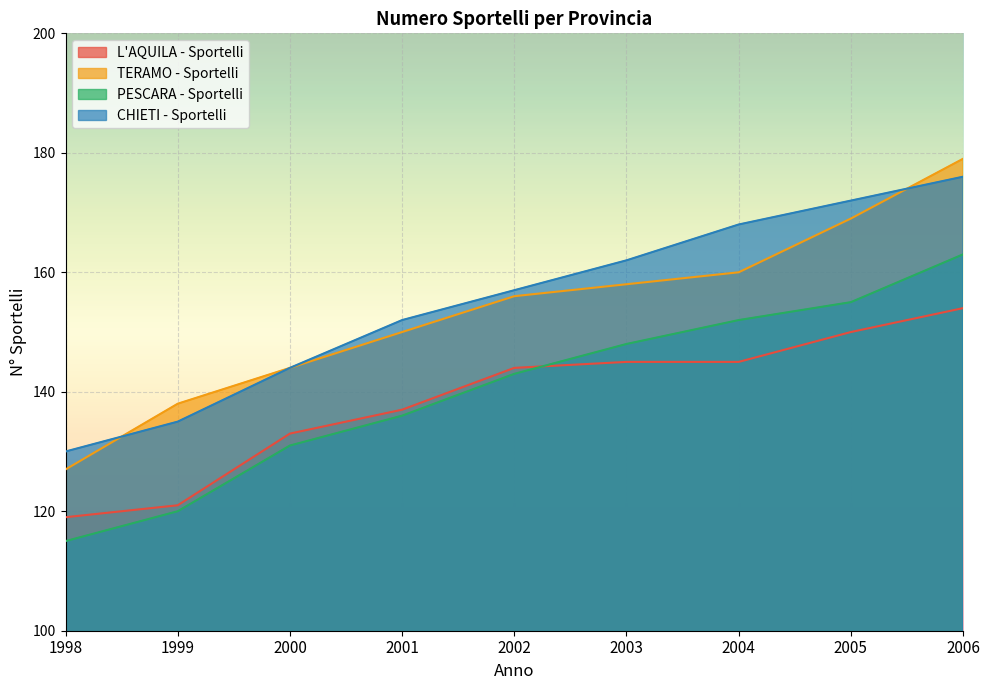

What is the difference between the TERAMO - Sportelli values at 2003 and 1998?

31